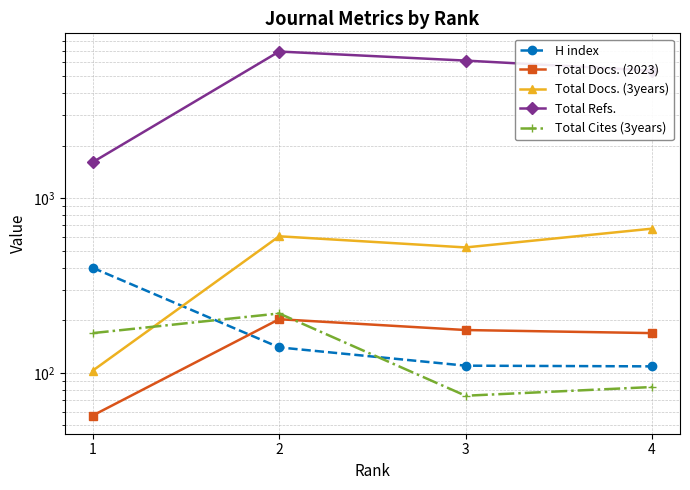

List the labels in order of Total Docs. (3years) value, largest first.

4, 2, 3, 1